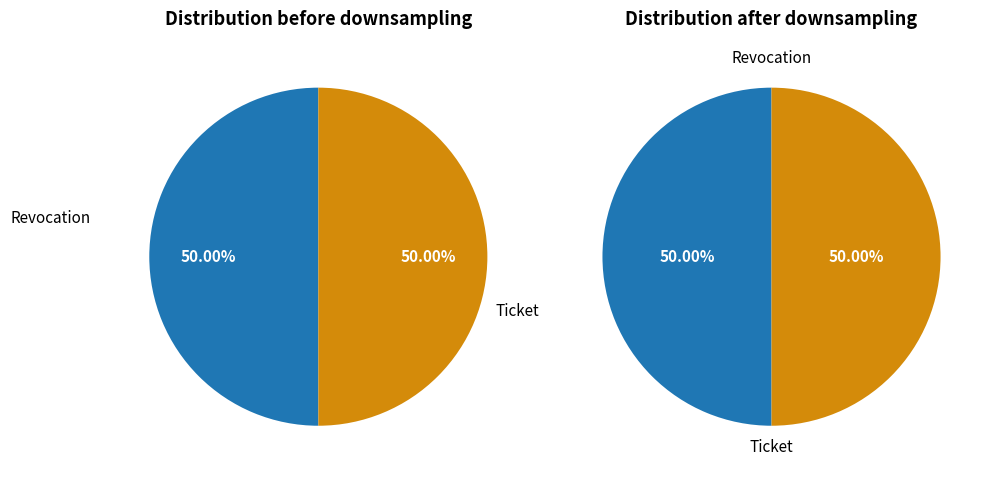

Rank the categories by value from highest to lowest.

Revocation, Ticket